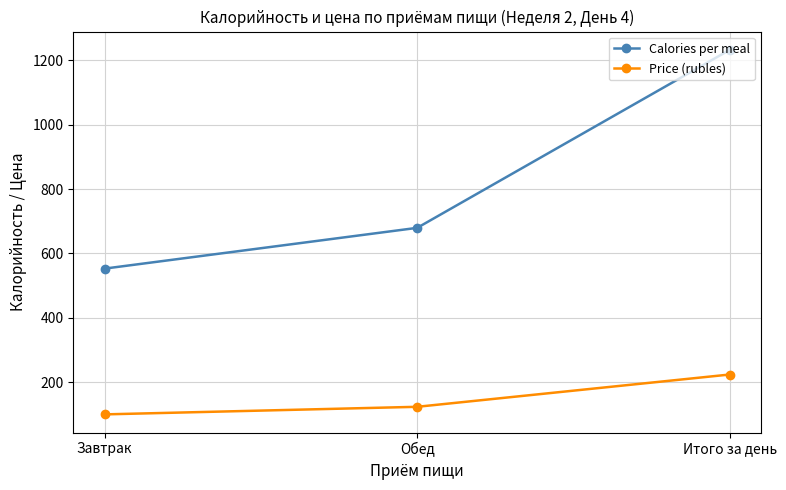

What is the greatest value displayed?

1232.6